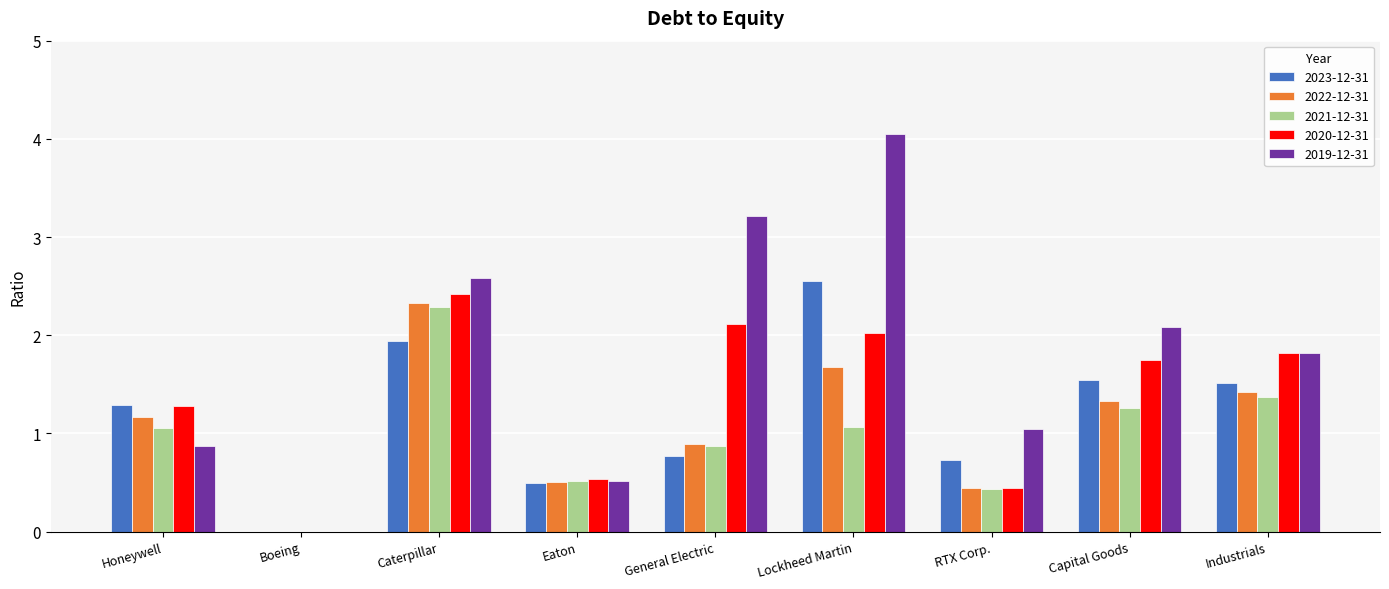

What is the sum of all 2023-12-31 values?

10.8